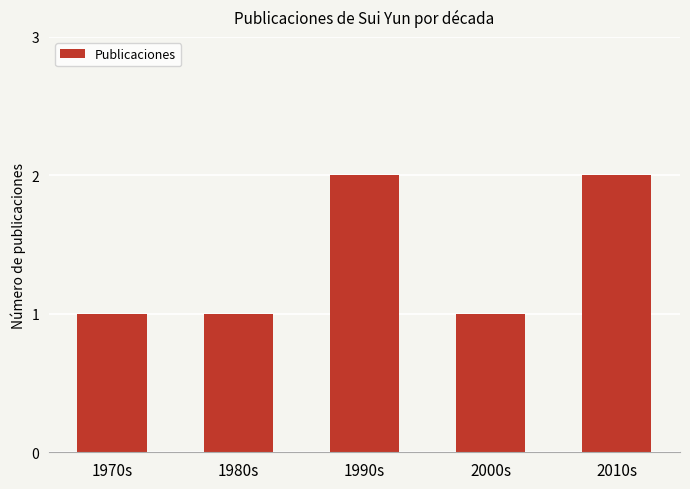

What is the label of the 2nd bar from the left?

1980s